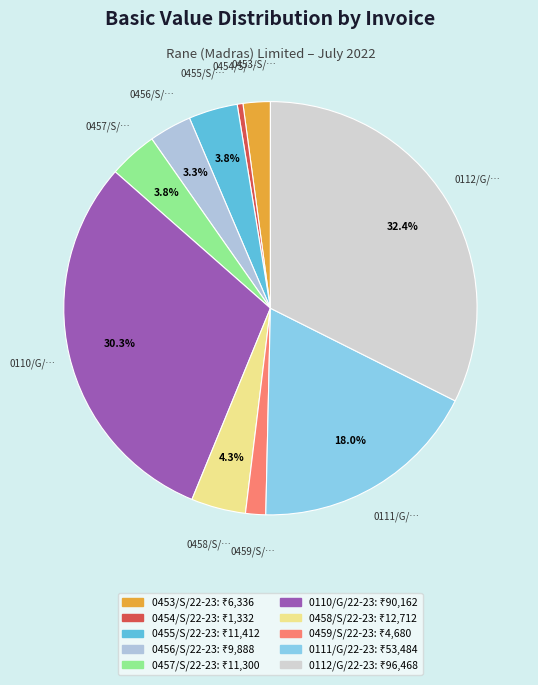

How many segments does this pie chart have?

10